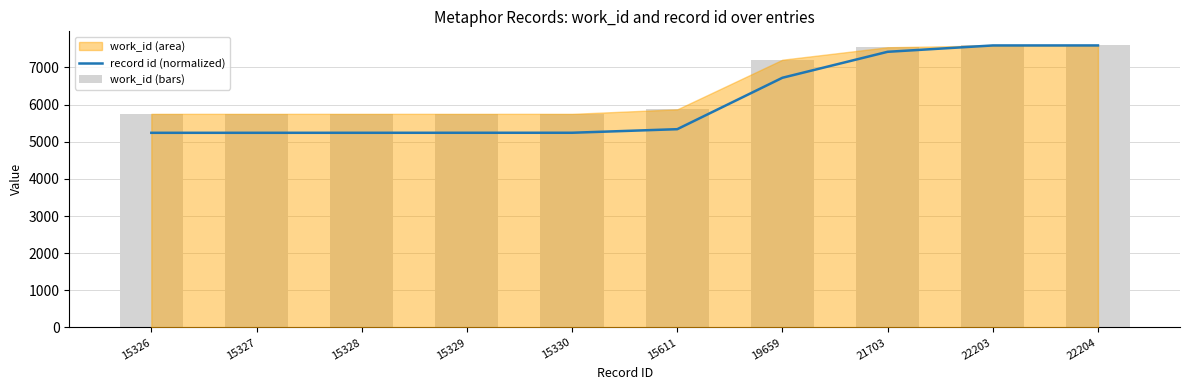

What is the minimum value shown in the chart?

5239.6